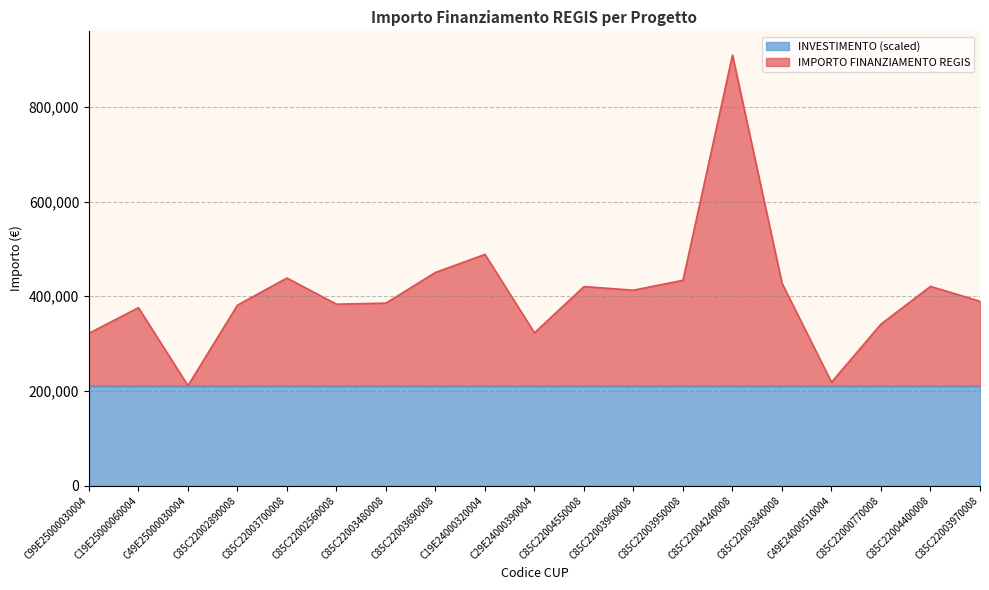

What position from the left is C85C22004240008?

14